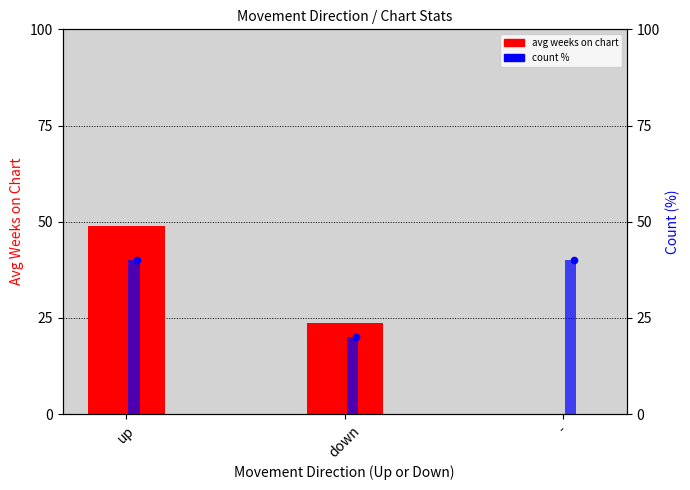

At how many categories does at least one series exceed 48?

1